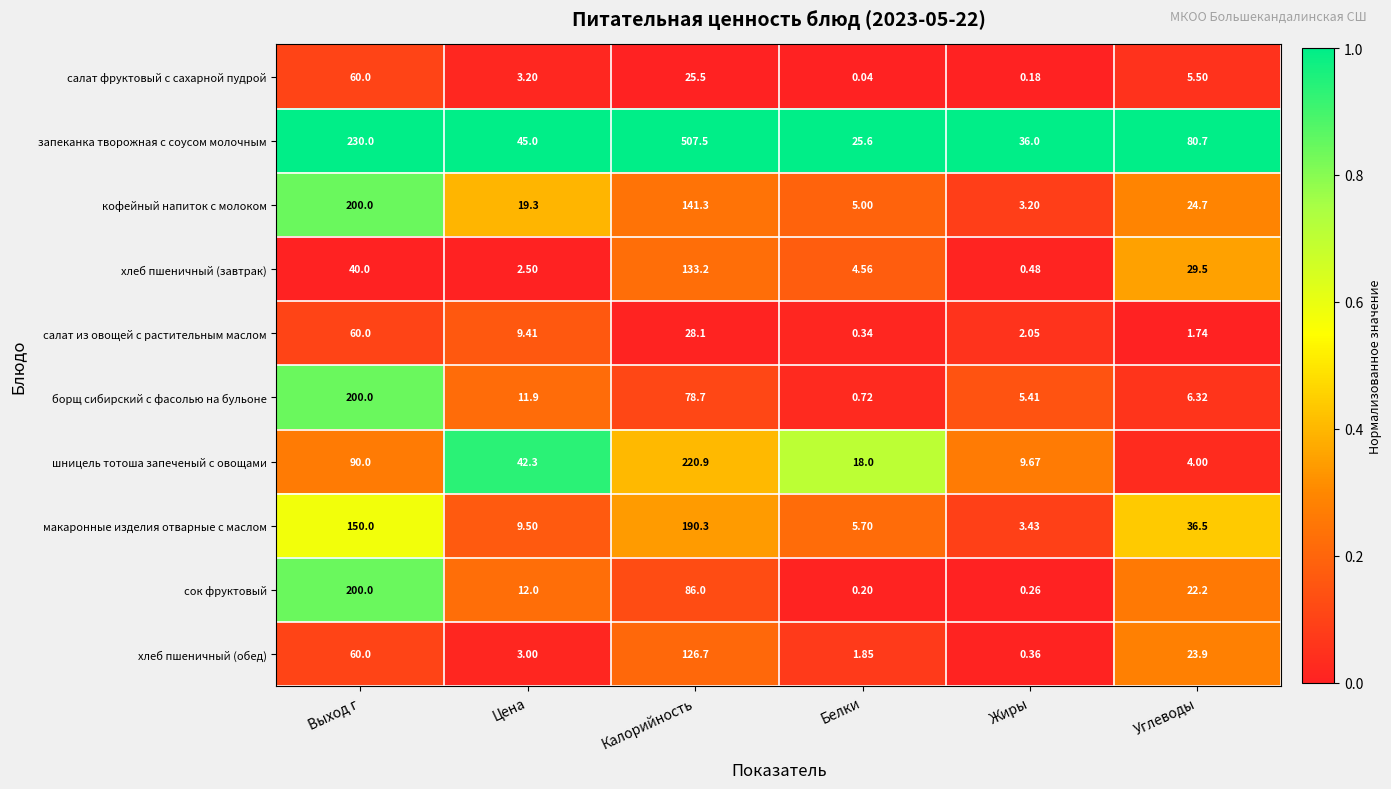

Which series has the largest total across all categories?

запеканка творожная с соусом молочным